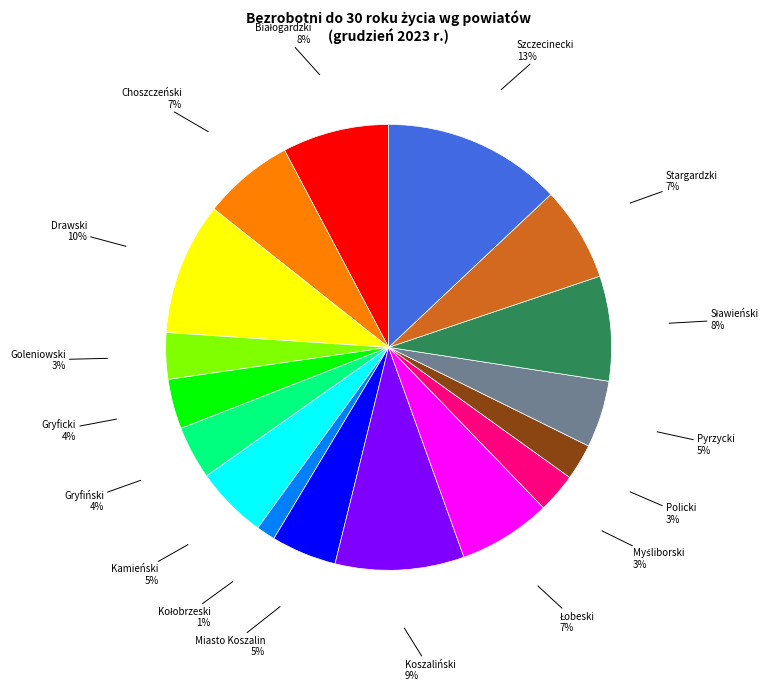

Is it true that Choszczeński is 2% of the pie?

False